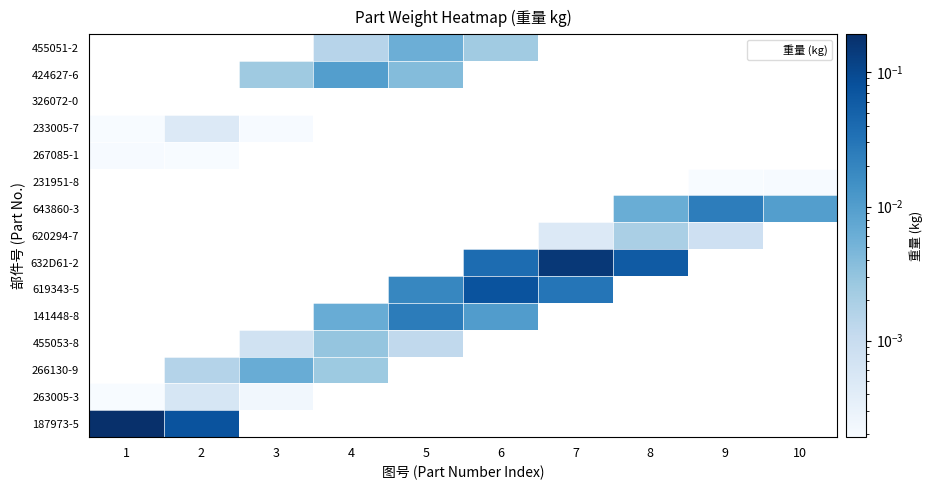

At which category is the sum across all series the highest?

1